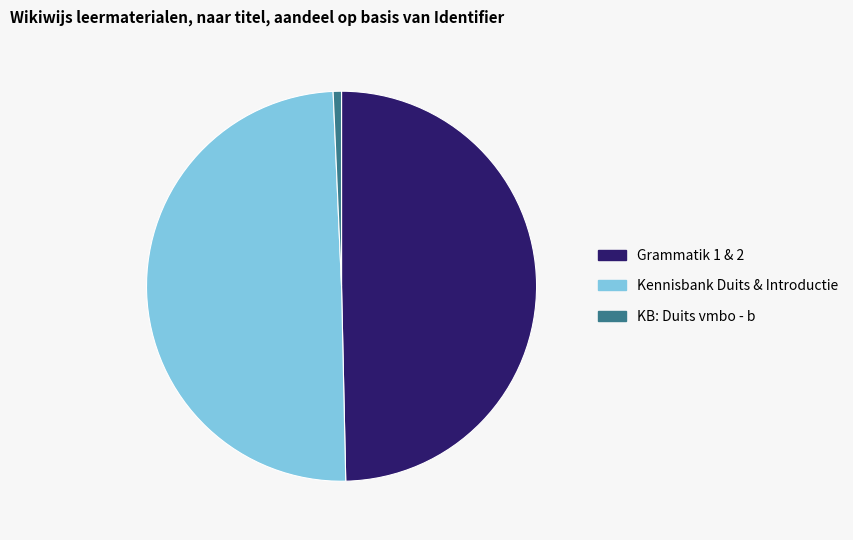

Does KB: Duits vmbo - b represent more than half of the total?

No